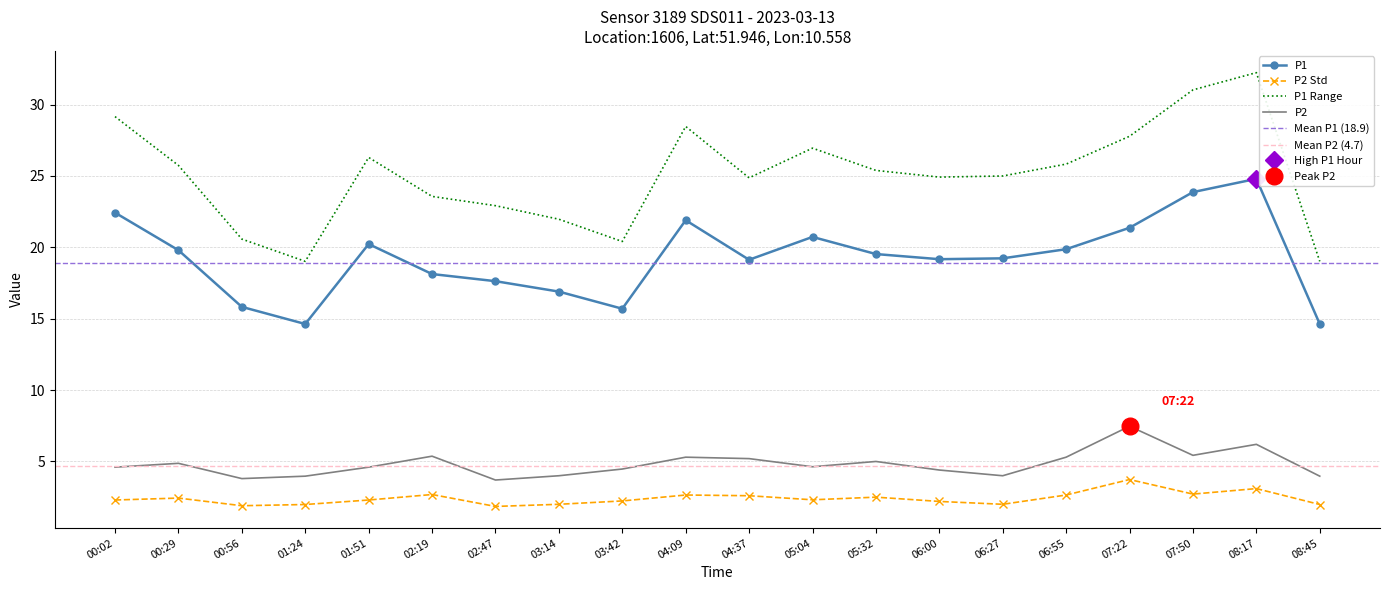

What is the total value across all series at 04:37?

21.7